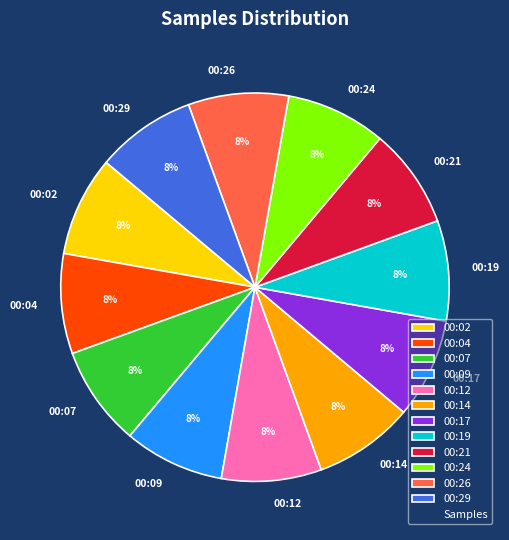

Is it true that 00:12 is 1% of the pie?

False